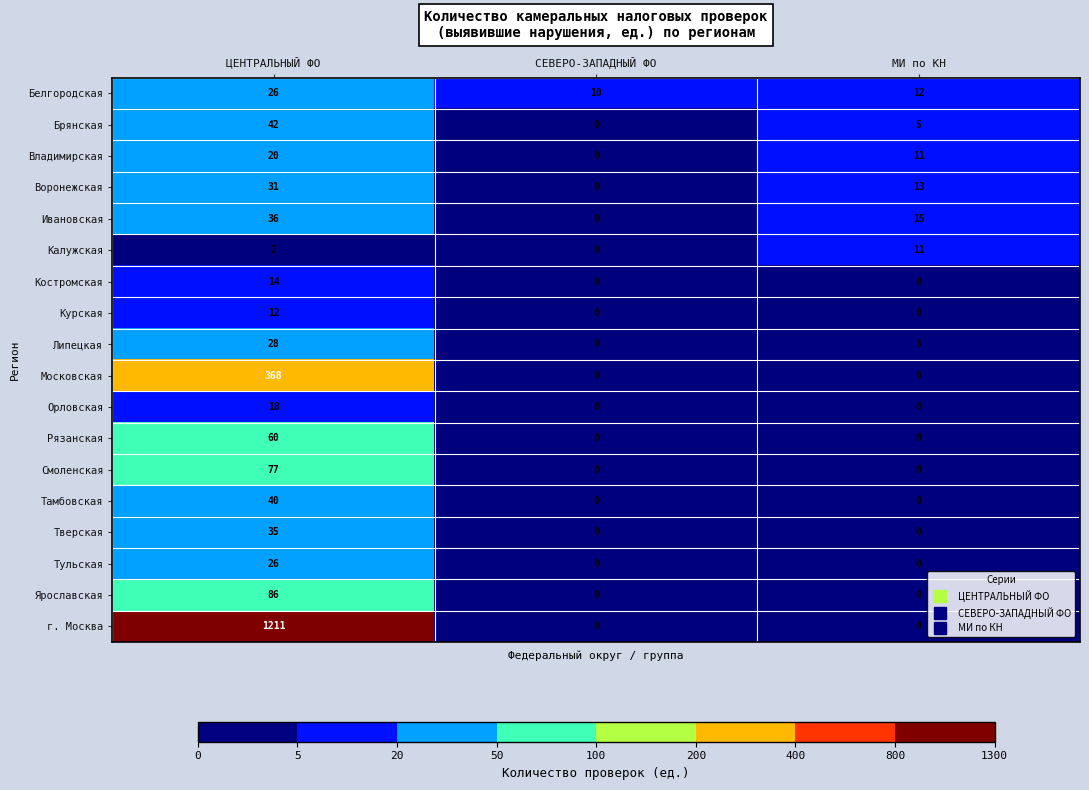

How many data points in Тульская are above 0?

1